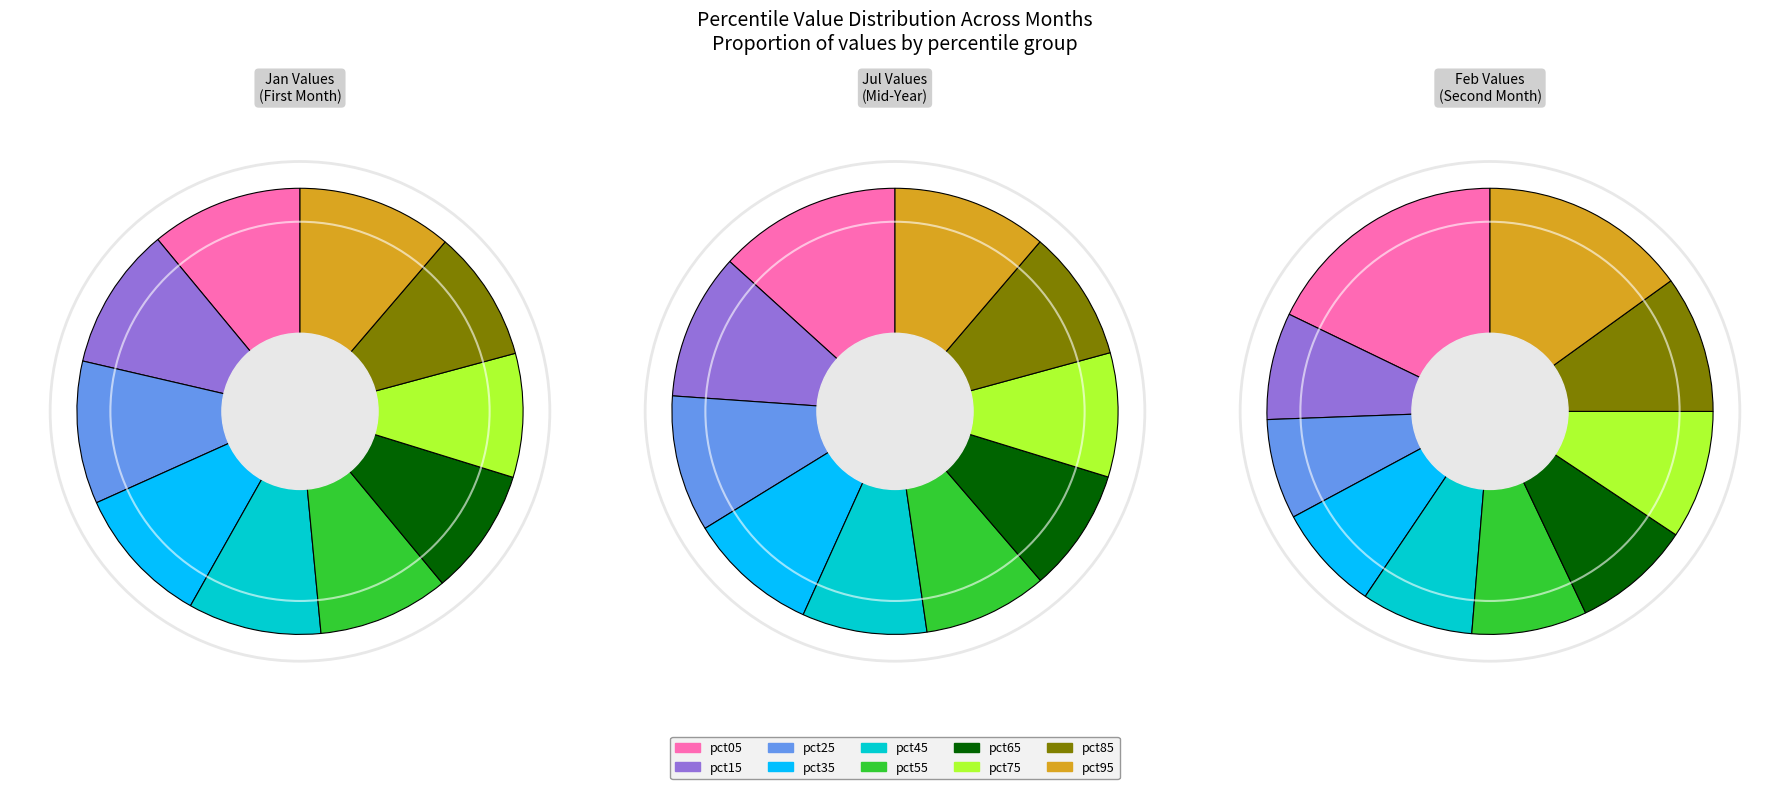

To the nearest percent, what portion does pct95 represent?

11%